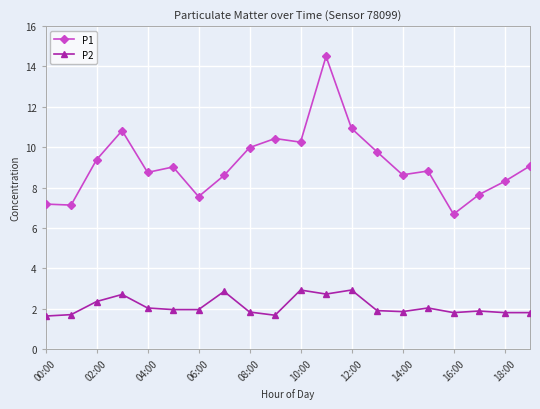

True or false: P1 and P2 cross at least once.

False